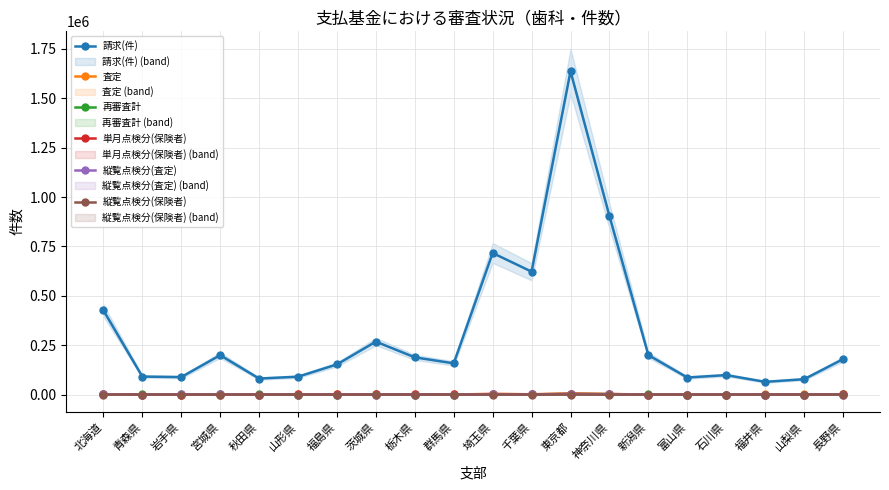

What is the label of the 11th point from the right?

群馬県